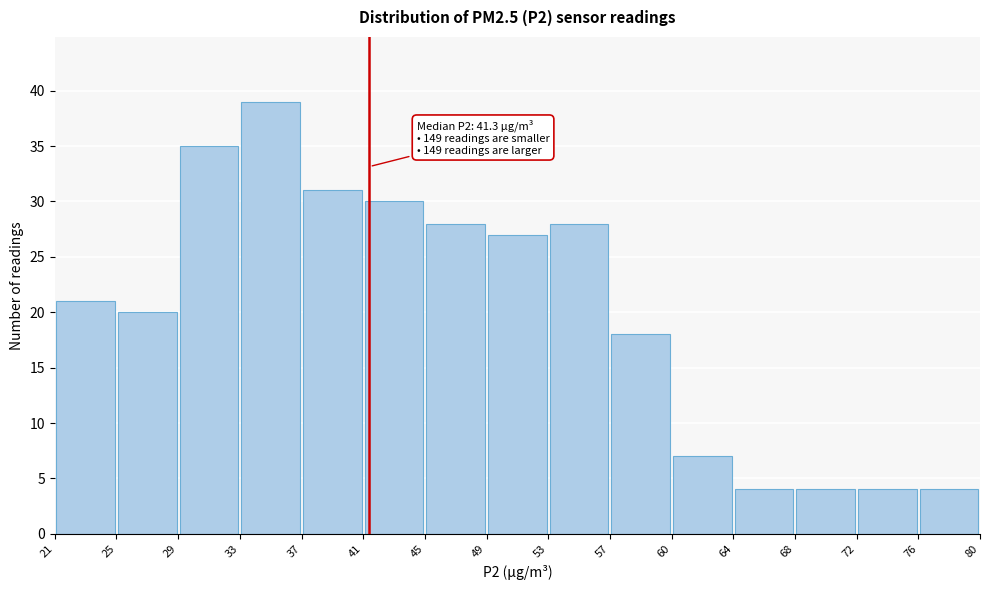

Which range on the x-axis has the tallest bar?

33 to 37